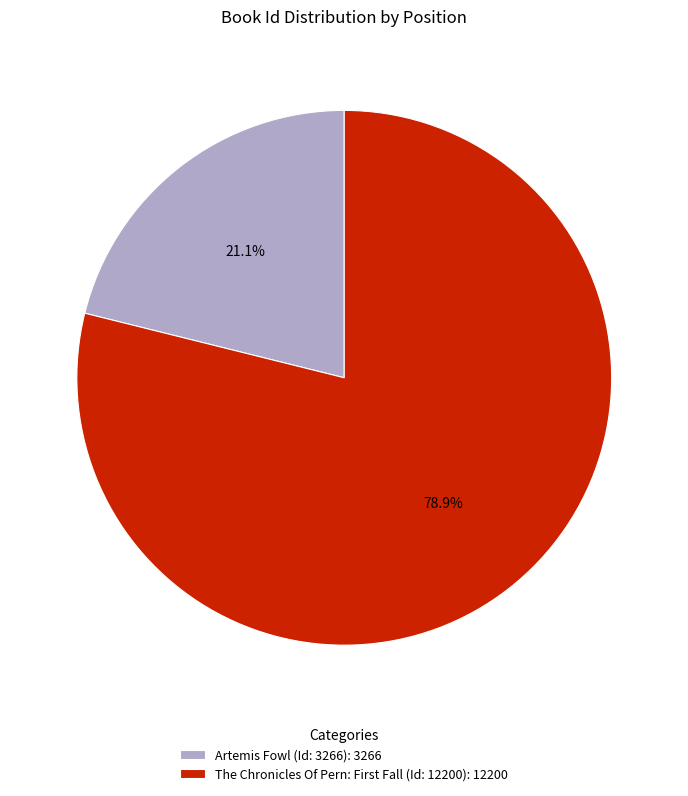

To the nearest percent, what is the average slice percentage?

50%